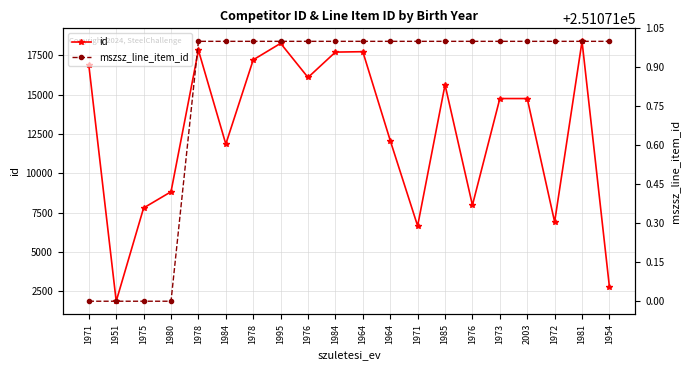

Reading right to left, what are all the values shown in this chart?

id: 2753	18396	6900	14753	14754	7969	15629	6647	12083	17736	17711	16097	18268	17218	11855	17831	8822	7791	1854	16883
mszsz_line_item_id: 251072	251072	251072	251072	251072	251072	251072	251072	251072	251072	251072	251072	251072	251072	251072	251072	251071	251071	251071	251071